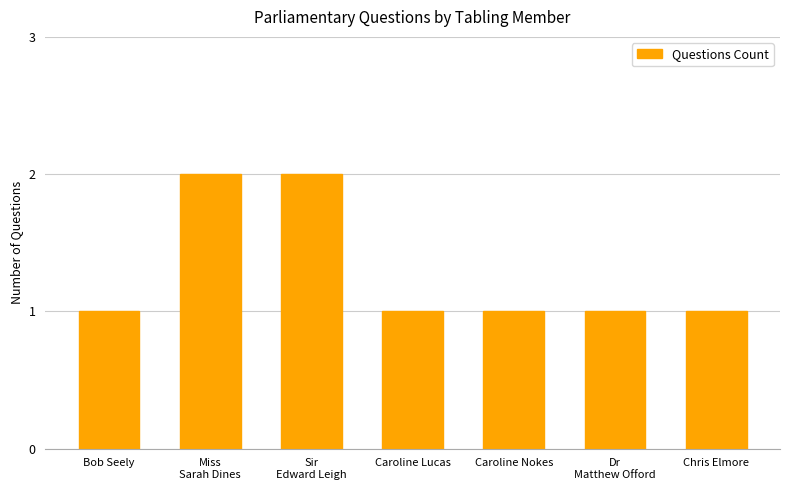

What is the value of the 5th bar from the left?

1